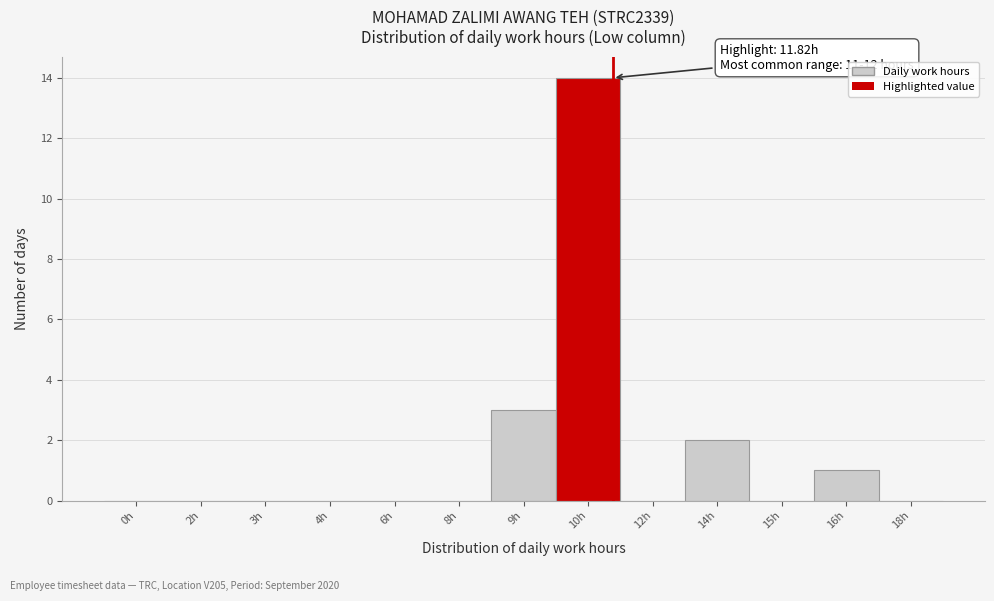

Reading right to left, transcribe all the data shown in this chart.

18h=0	16h=1	15h=0	14h=2	12h=0	10h=14	9h=3	8h=0	6h=0	4h=0	3h=0	2h=0	0h=0